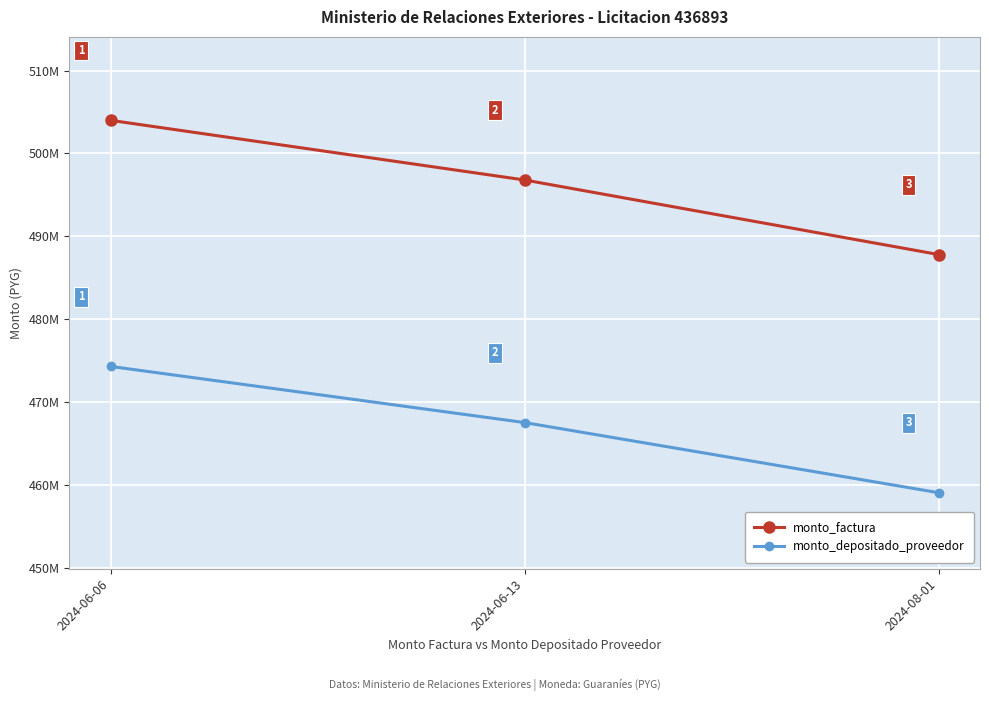

Is it true that monto_factura equals 175682031 at 2024-08-01?

False